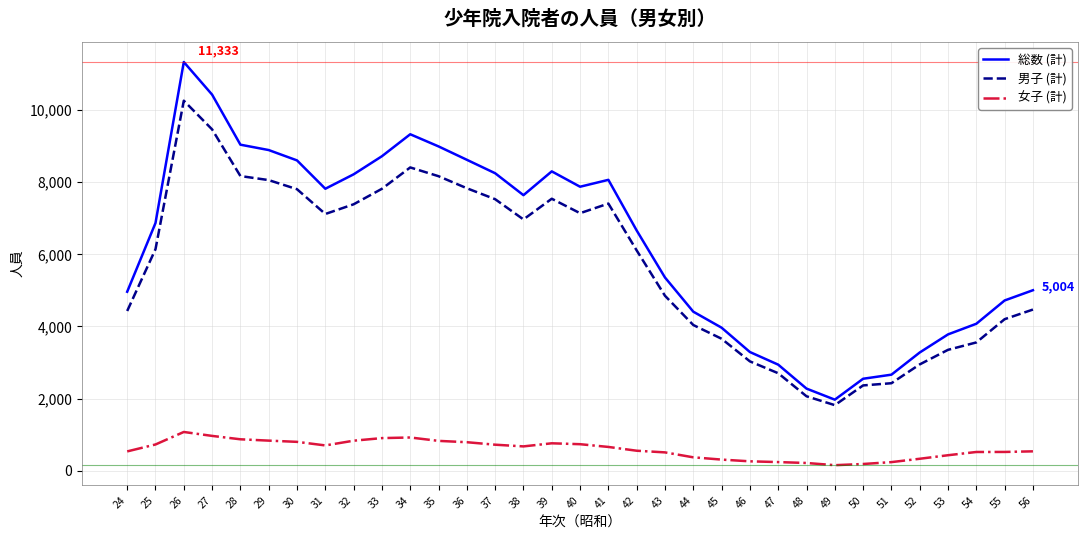

Which series has the largest range (max minus min)?

総数 (計)